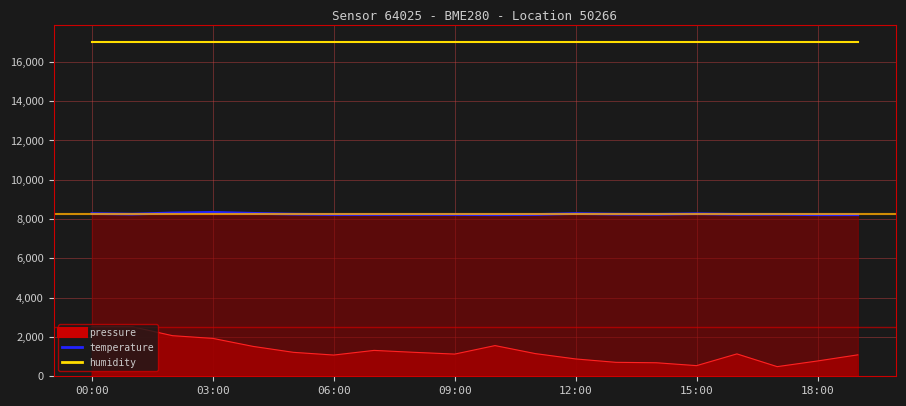

Reading right to left, what are all the values shown in this chart?

pressure: 1090.5	778.5	490.5	1138.5	541.5	688.5	709.5	882.0	1153.5	1561.5	1129.5	1218.0	1317.0	1080.0	1218.0	1519.5	1927.5	2065.5	2523.0	2520.0
temperature: 8220.0	8220.0	8240.0	8240.0	8270.0	8240.0	8250.0	8280.0	8230.0	8220.0	8230.0	8230.0	8230.0	8230.0	8250.0	8290.0	8340.0	8310.0	8250.0	8280.0